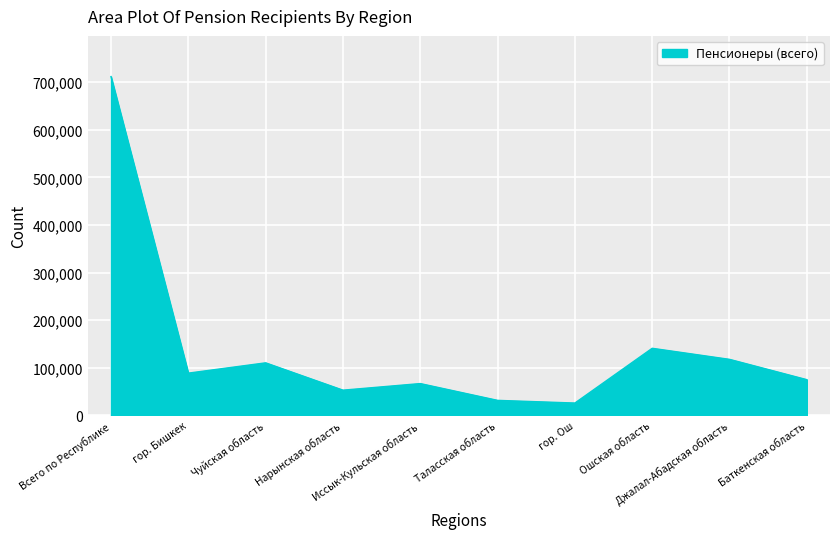

Does the chart have visible grid lines?

Yes